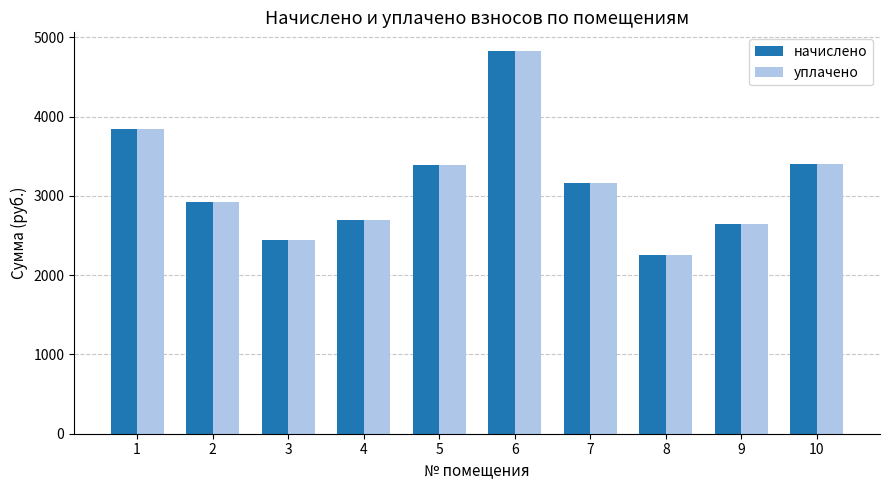

Is it true that начислено equals 3846.4 at 1?

True